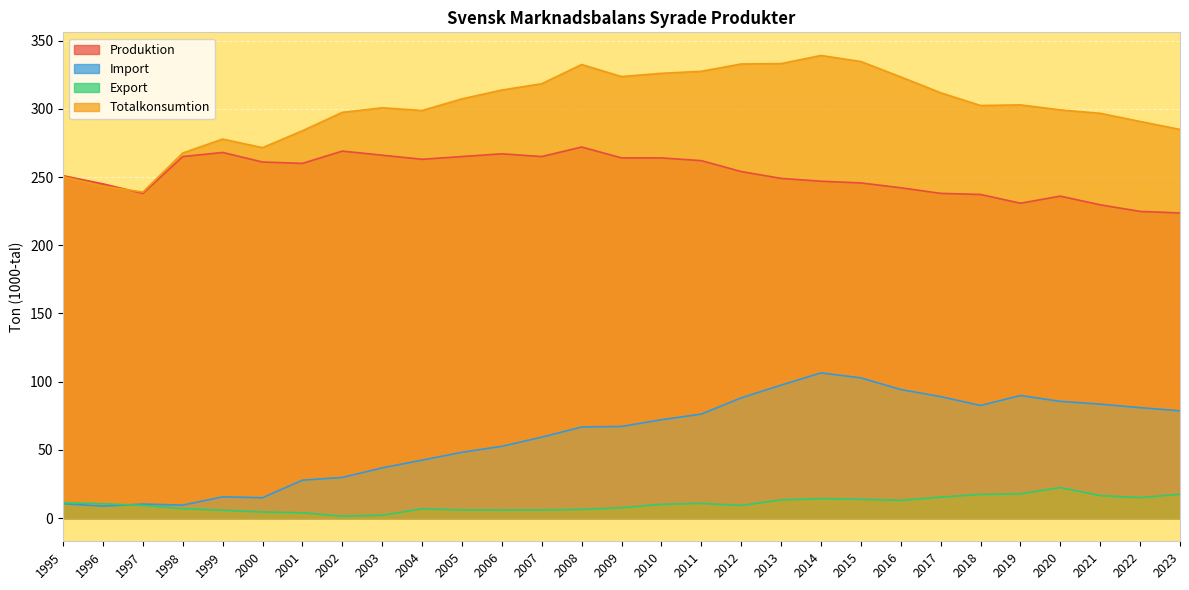

Reading left to right, extract all data points from this chart.

Produktion: 1995=251.0	1996=245.0	1997=238.0	1998=265.0	1999=268.0	2000=261.0	2001=260.0	2002=269.0	2003=266.0	2004=263.0	2005=265.0	2006=267.0	2007=265.0	2008=272.0	2009=264.0	2010=264.0	2011=262.0	2012=254.0	2013=249.0	2014=246.9	2015=245.7	2016=242.1	2017=238.0	2018=237.2	2019=230.8	2020=236.0	2021=229.6	2022=224.8	2023=223.7
Import: 1995=10.6	1996=8.8	1997=10.3	1998=9.6	1999=15.6	2000=15.0	2001=27.8	2002=29.8	2003=36.9	2004=42.5	2005=48.3	2006=52.6	2007=59.4	2008=66.8	2009=67.2	2010=72.1	2011=76.3	2012=88.2	2013=97.5	2014=106.5	2015=102.8	2016=94.3	2017=89.1	2018=82.6	2019=89.9	2020=85.6	2021=83.6	2022=81.0	2023=78.7
Export: 1995=11.3	1996=10.5	1997=9.3	1998=7.0	1999=5.8	2000=4.5	2001=3.9	2002=1.5	2003=2.1	2004=6.8	2005=6.0	2006=5.9	2007=6.0	2008=6.4	2009=7.6	2010=10.1	2011=10.8	2012=9.3	2013=13.3	2014=14.3	2015=13.8	2016=13.0	2017=15.4	2018=17.4	2019=17.8	2020=22.4	2021=16.5	2022=15.0	2023=17.5
Totalkonsumtion: 1995=250.3	1996=243.3	1997=239.0	1998=267.6	1999=277.8	2000=271.5	2001=283.9	2002=297.4	2003=300.7	2004=298.8	2005=307.3	2006=313.8	2007=318.4	2008=332.5	2009=323.6	2010=326.0	2011=327.5	2012=332.9	2013=333.1	2014=339.1	2015=334.6	2016=323.4	2017=311.7	2018=302.4	2019=302.9	2020=299.2	2021=296.7	2022=290.7	2023=284.9